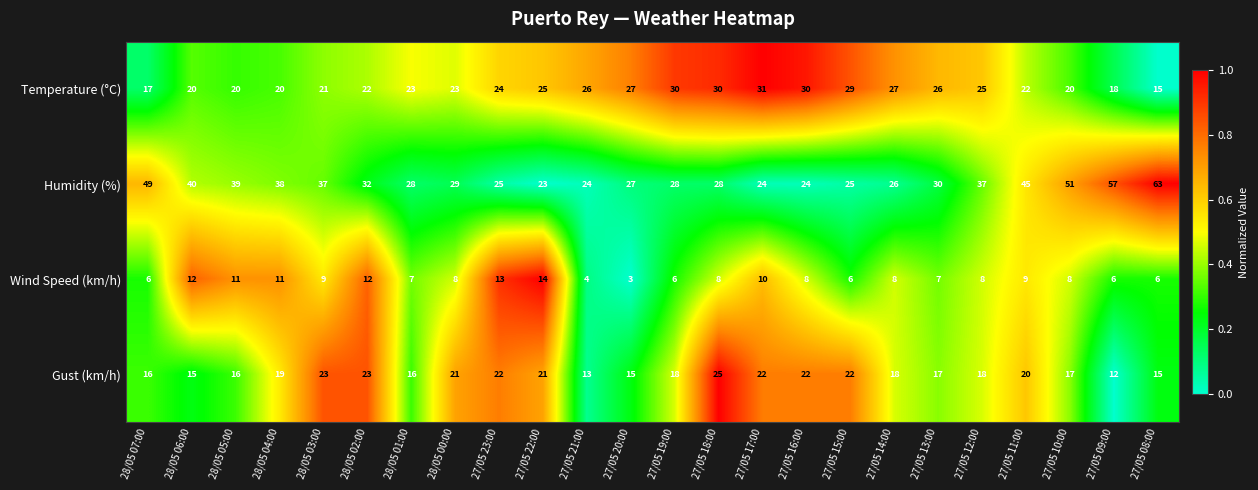

What is the sum of the Humidity (%) values at 28/05 04:00 and 27/05 16:00?

62